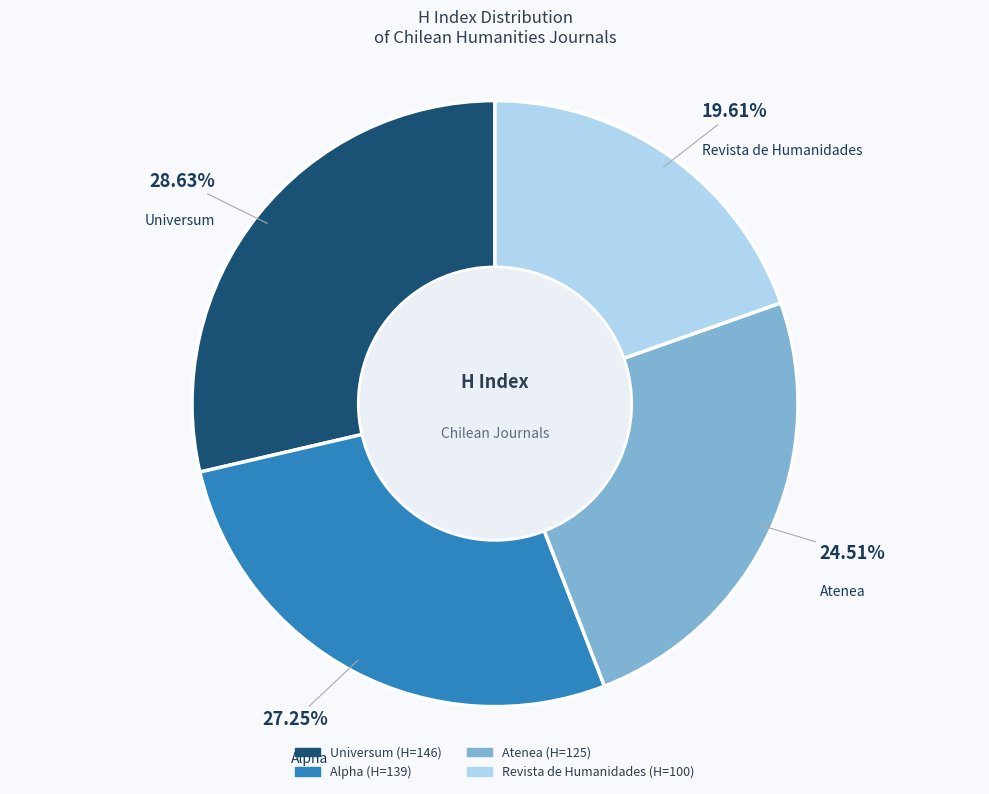

Rank the categories by value from lowest to highest.

Revista de Humanidades, Atenea, Alpha, Universum